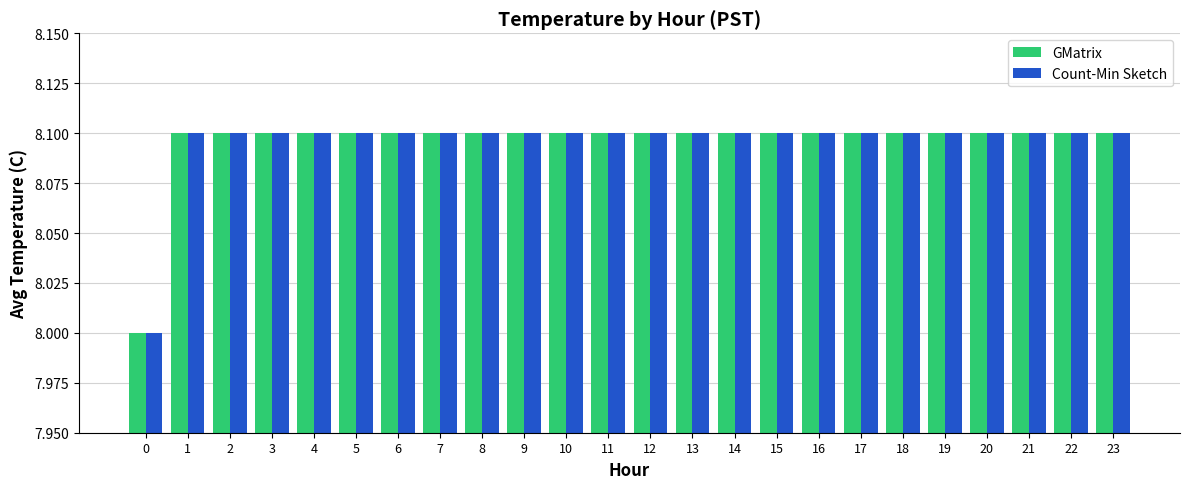

Does the chart contain stacked bars?

No